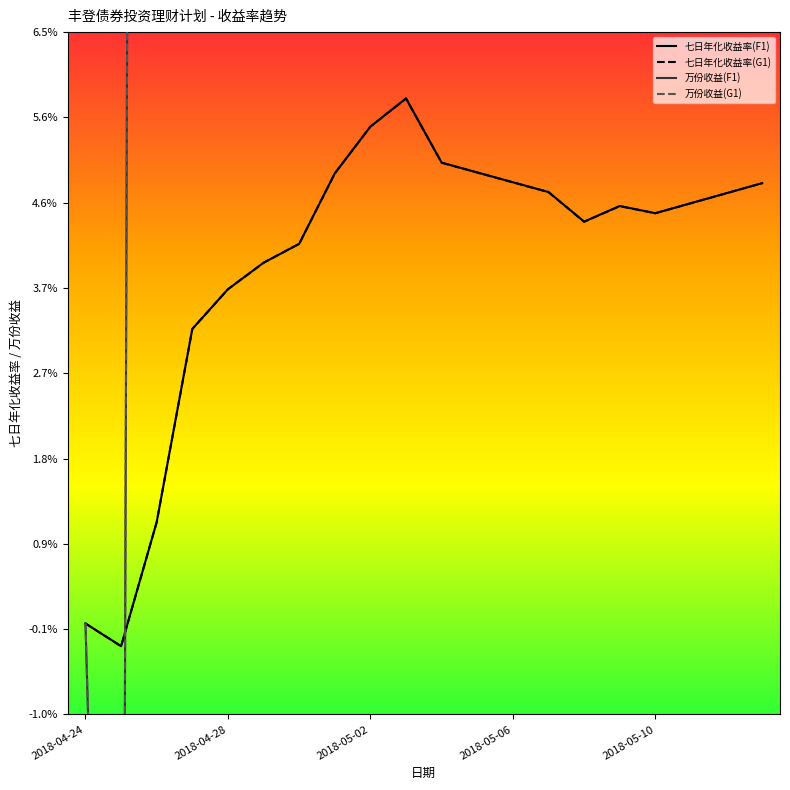

Where is 七日年化收益率(G1) nearest to the value 0?

2018-04-24